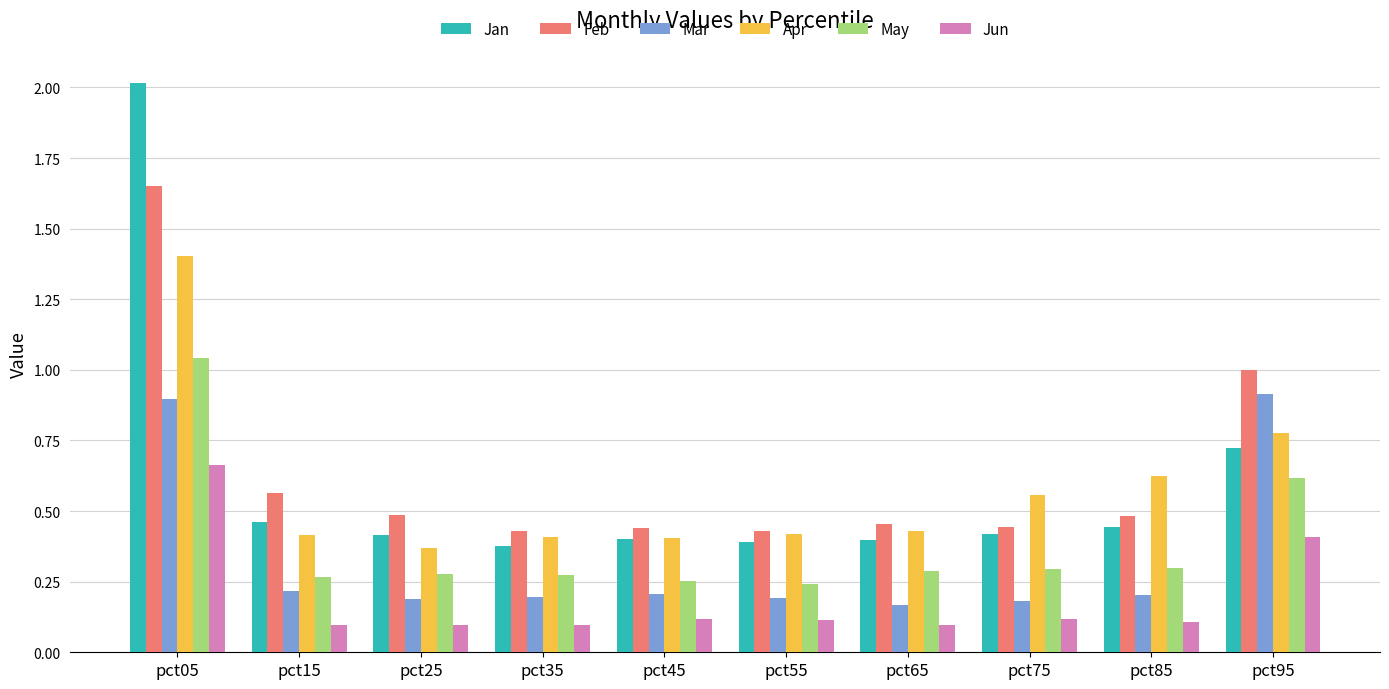

Which series has the largest total across all categories?

Feb